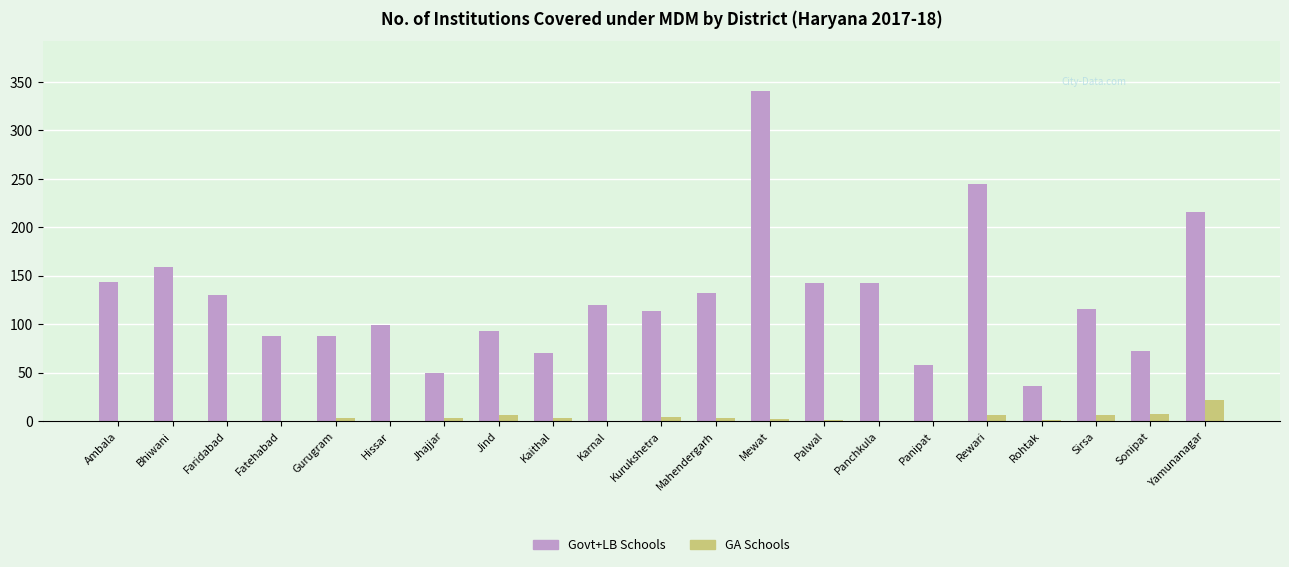

Where does the Govt+LB Schools series first go above 116?

Ambala